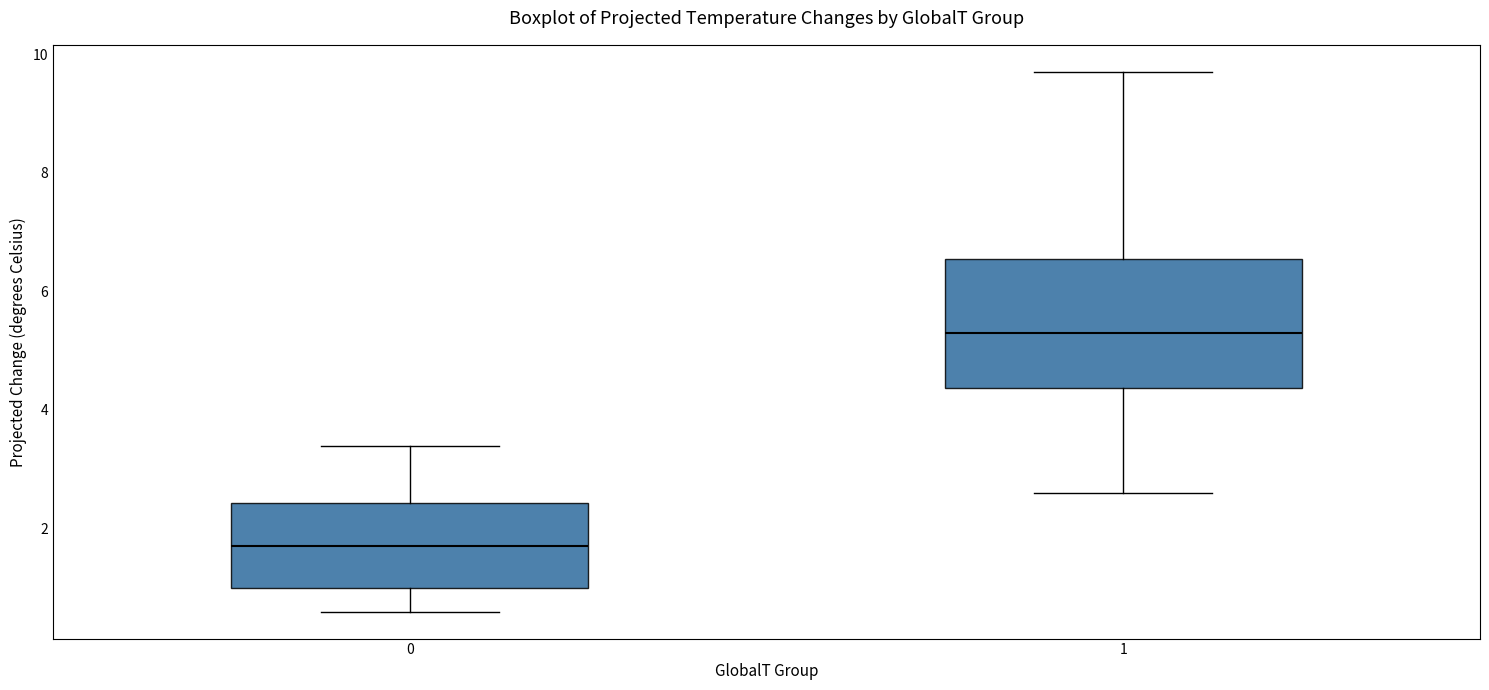

Which box is the tallest, from its lower edge to its upper edge?

1